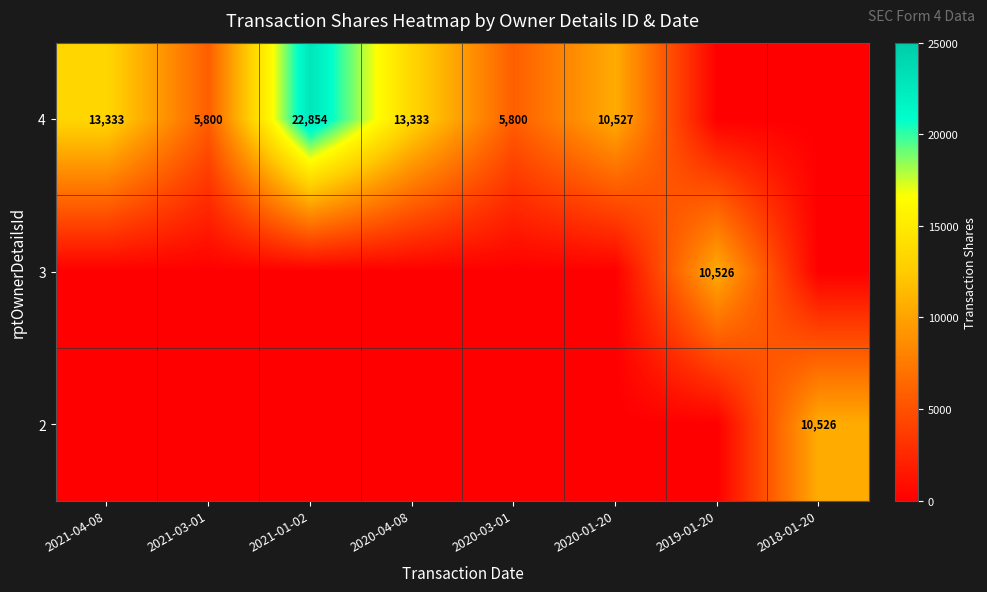

True or false: 4 has a value of 10527 at 2020-01-20.

True